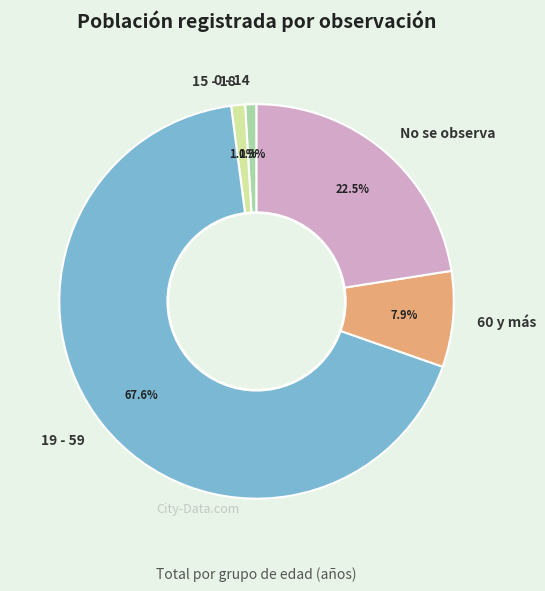

Is it true that 0 - 14 is 10% of the pie?

False